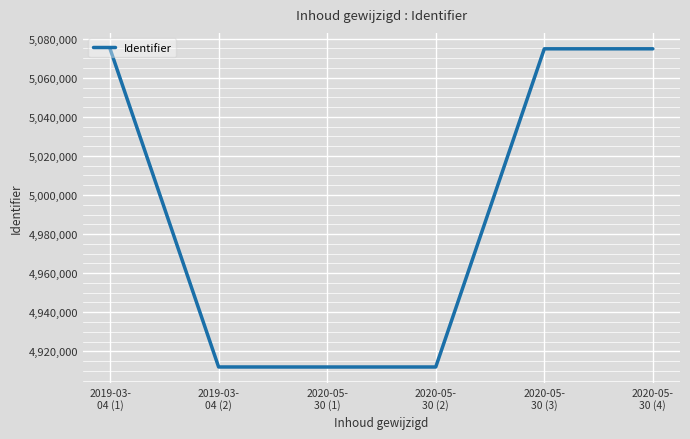

What is the change in value from 2019-03-
04 (1) to 2020-05-
30 (3)?

-1